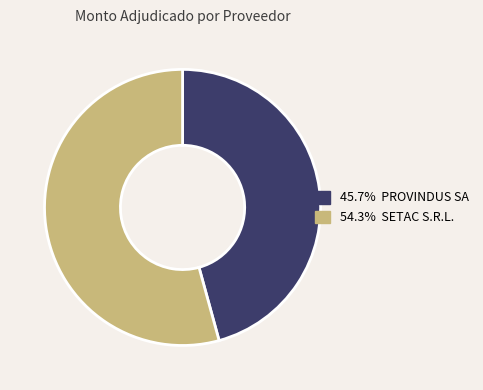

Does any single category account for the majority?

Yes